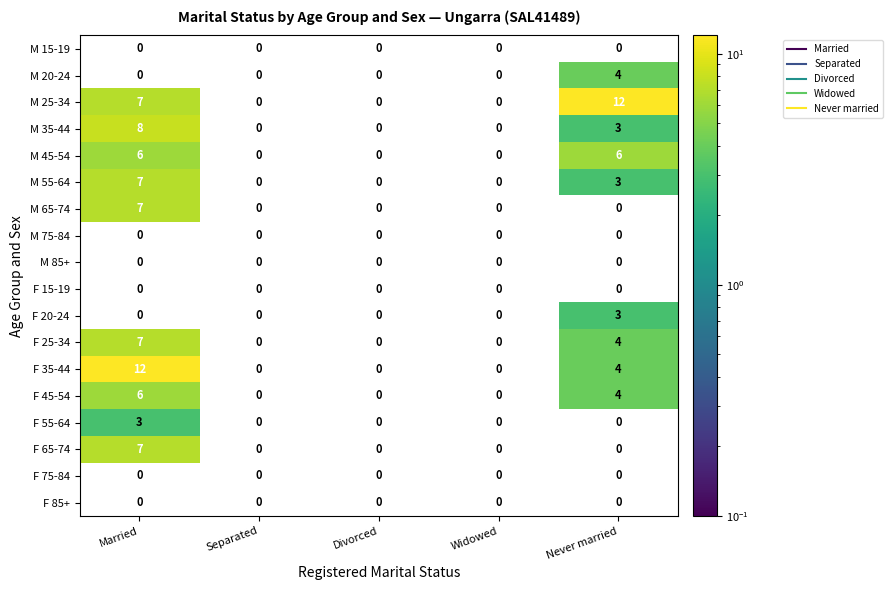

What is the greatest value displayed?

12